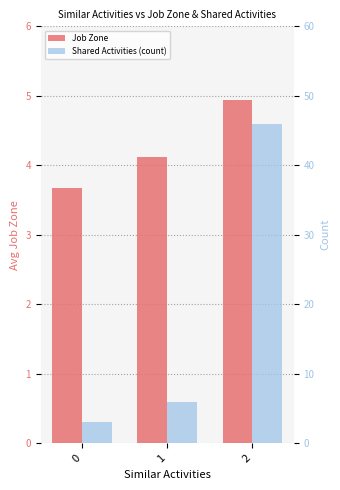

Reading left to right, what are all the values shown in this chart?

Job Zone: 0=3.7	1=4.1	2=4.9
Shared Activities (count): 0=3.0	1=6.0	2=46.0